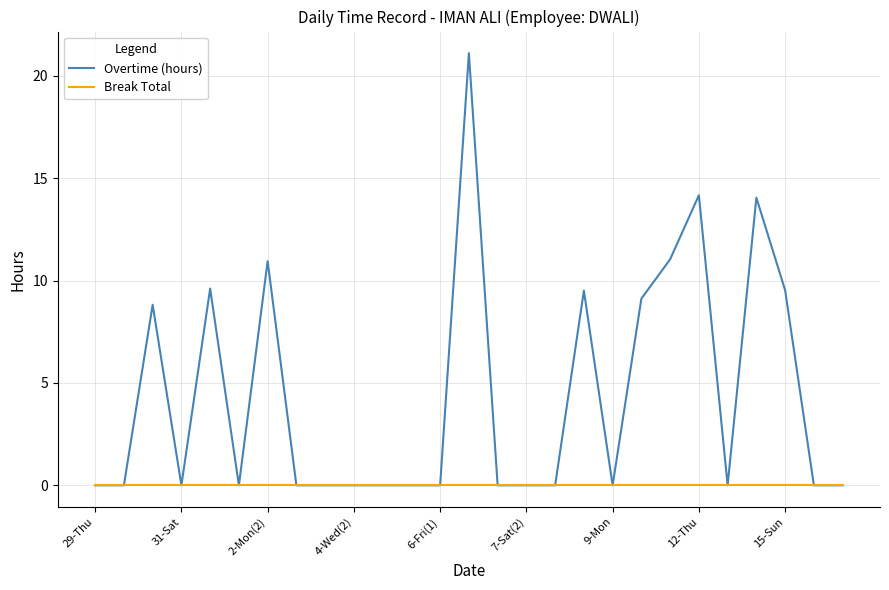

Which series has the largest total across all categories?

Overtime (hours)